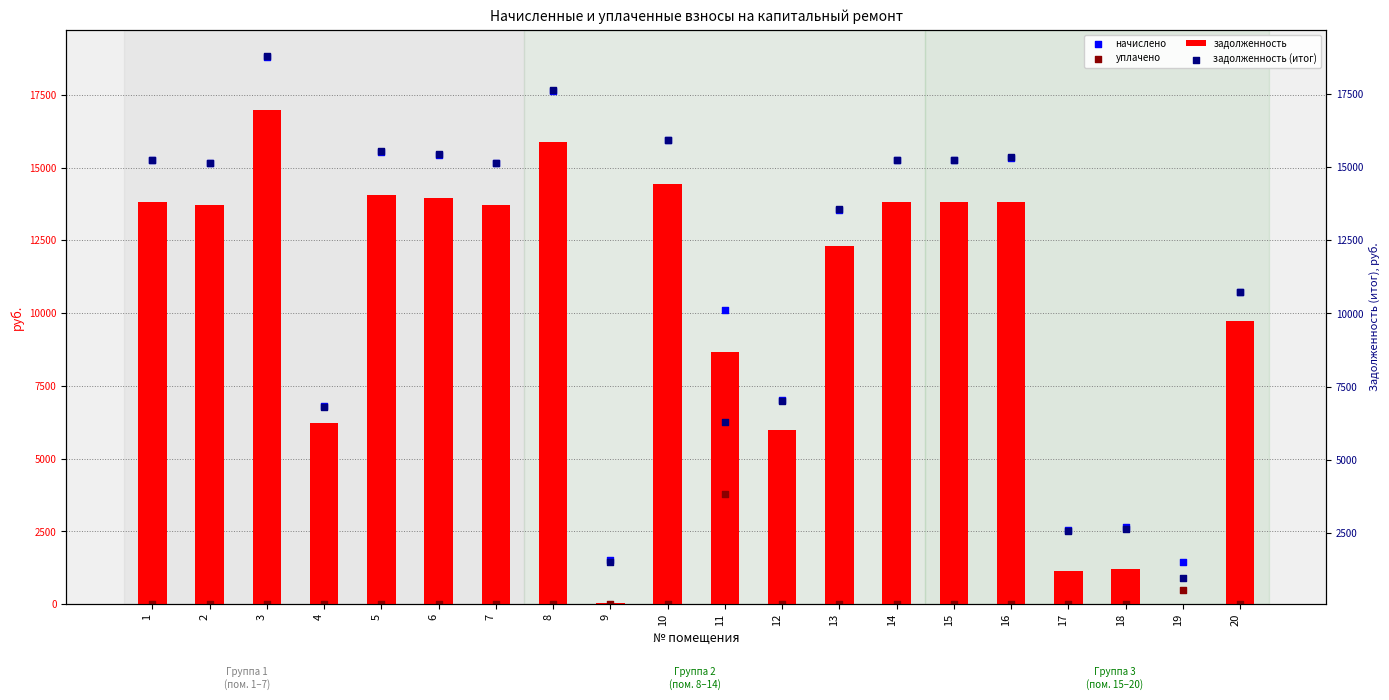

Is the value of уплачено at 20 greater than the value of задолженность (итог) at 2?

No